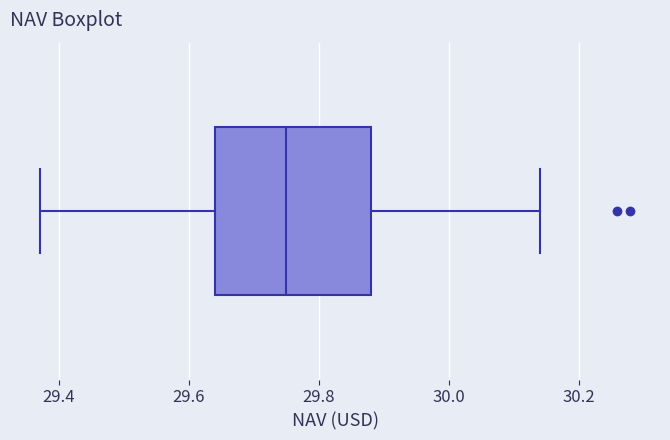

Where does the left whisker of the box end on the x-axis? The values are not printed on the chart, so give them approximately, as read against the axis.

29.38